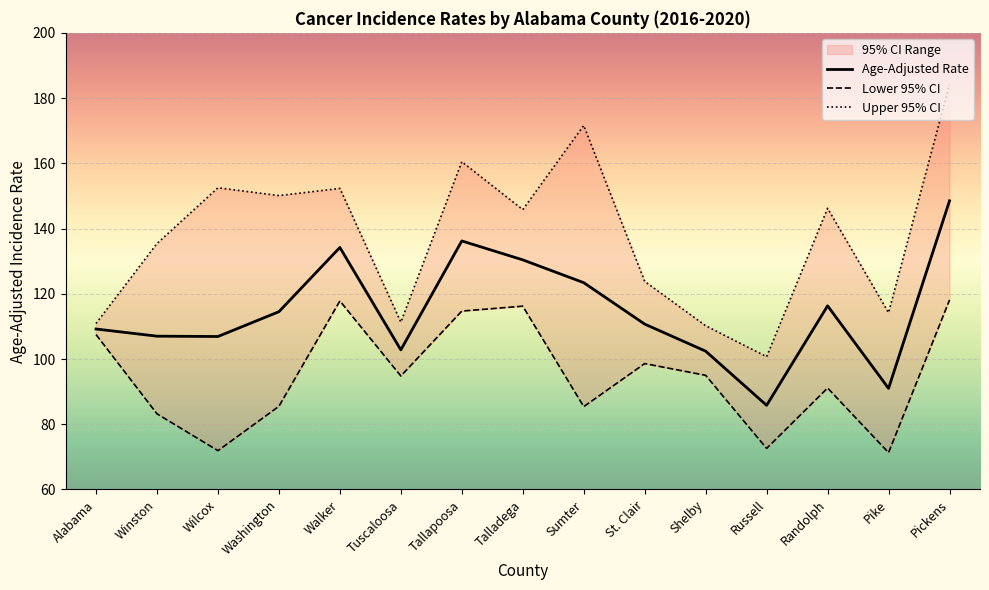

Where is Upper 95% CI nearest to the value 142?

Talladega